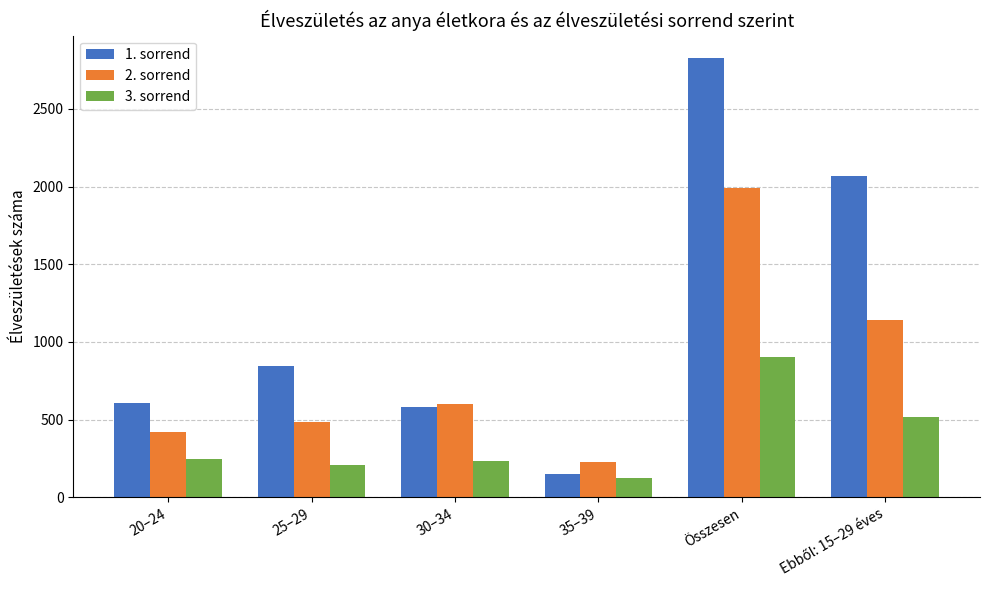

Does the chart contain any negative values?

No